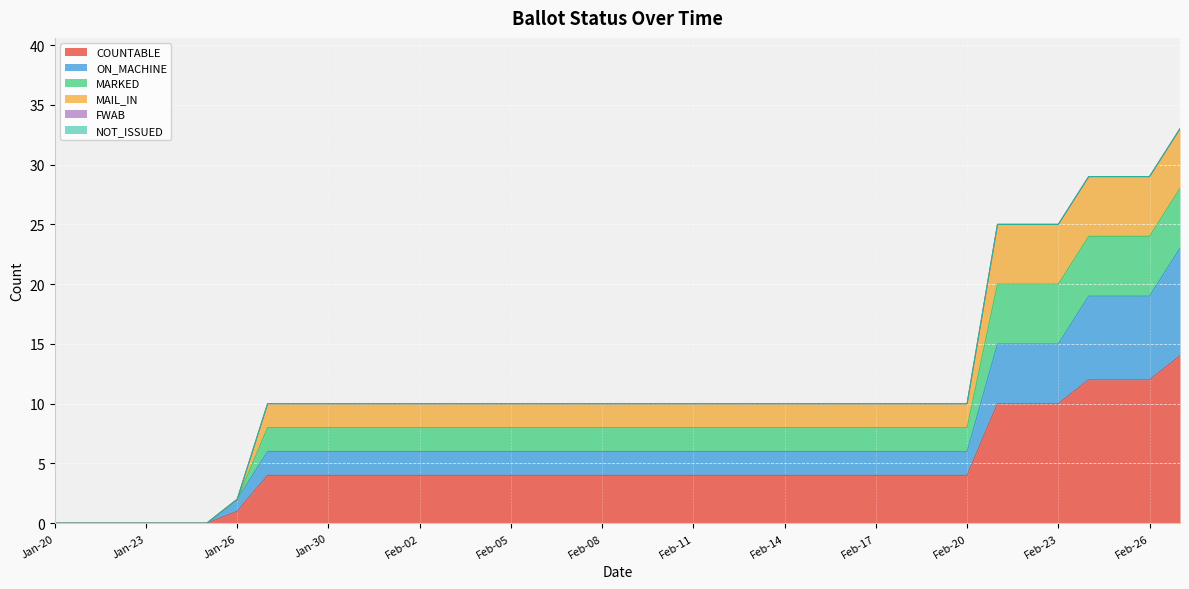

True or false: MAIL_IN has a value of 29 at Feb-26.

True